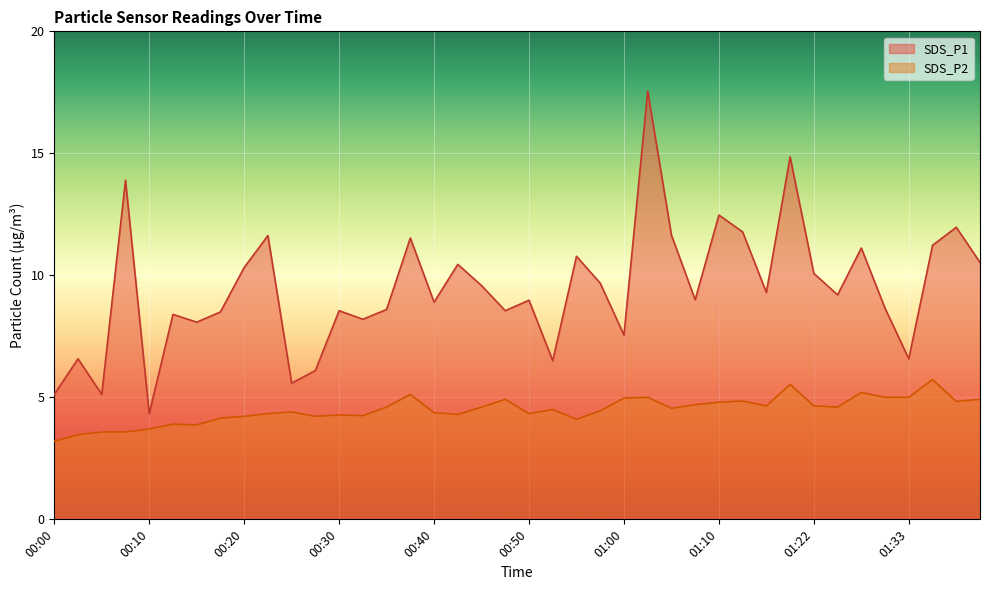

Reading right to left, transcribe all the data shown in this chart.

SDS_P1: 01:40=10.5	01:38=12.0	01:35=11.2	01:33=6.6	01:30=8.7	01:28=11.1	01:25=9.2	01:22=10.1	01:19=14.8	01:16=9.3	01:13=11.8	01:10=12.5	01:07=9.0	01:04=11.7	01:02=17.6	01:00=7.5	00:57=9.7	00:55=10.8	00:52=6.5	00:50=9.0	00:47=8.6	00:45=9.6	00:42=10.4	00:40=8.9	00:37=11.5	00:35=8.6	00:32=8.2	00:30=8.6	00:27=6.1	00:25=5.6	00:23=11.6	00:20=10.3	00:18=8.5	00:15=8.1	00:13=8.4	00:10=4.3	00:08=13.9	00:05=5.1	00:03=6.6	00:00=5.1
SDS_P2: 01:40=4.9	01:38=4.8	01:35=5.7	01:33=5.0	01:30=5.0	01:28=5.2	01:25=4.6	01:22=4.7	01:19=5.5	01:16=4.7	01:13=4.8	01:10=4.8	01:07=4.7	01:04=4.5	01:02=5.0	01:00=5.0	00:57=4.5	00:55=4.1	00:52=4.5	00:50=4.3	00:47=4.9	00:45=4.6	00:42=4.3	00:40=4.4	00:37=5.1	00:35=4.6	00:32=4.2	00:30=4.3	00:27=4.2	00:25=4.4	00:23=4.3	00:20=4.2	00:18=4.2	00:15=3.9	00:13=3.9	00:10=3.7	00:08=3.6	00:05=3.6	00:03=3.5	00:00=3.2